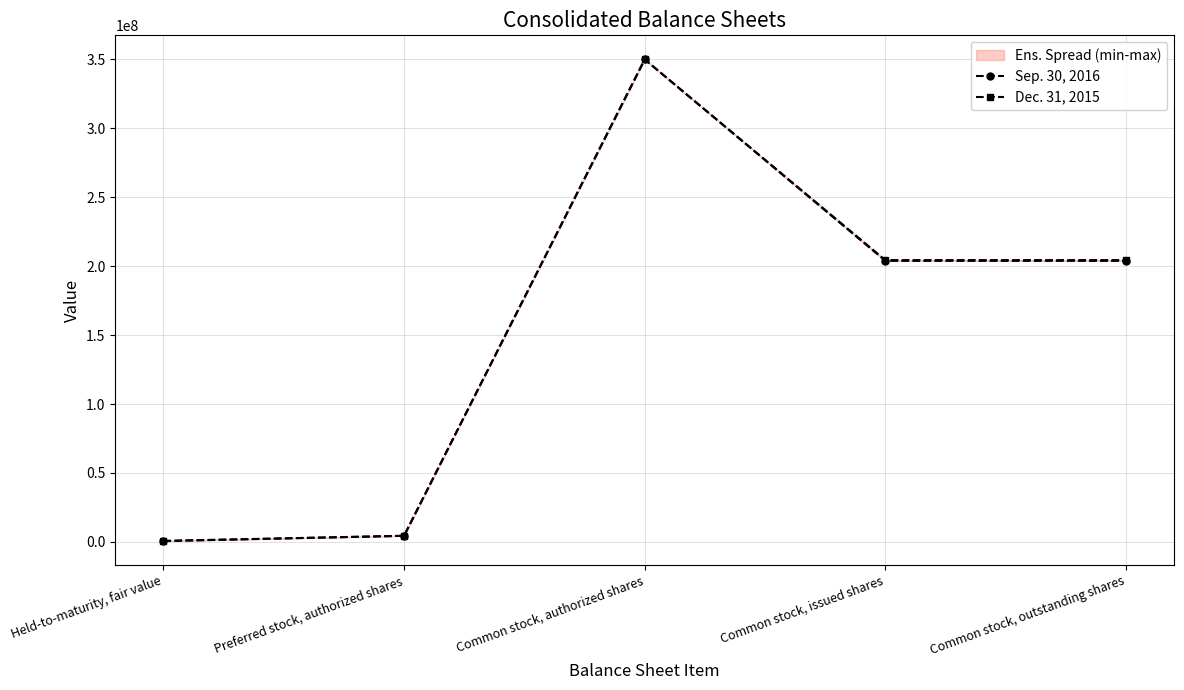

Read the Sep. 30, 2016 value at Common stock, issued shares, to the nearest 10.

203850070